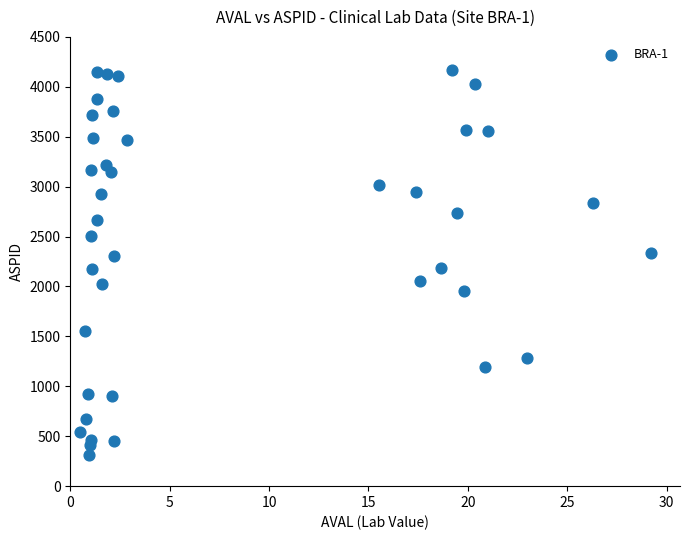

What is the range of Y values (max minus min)?

3861